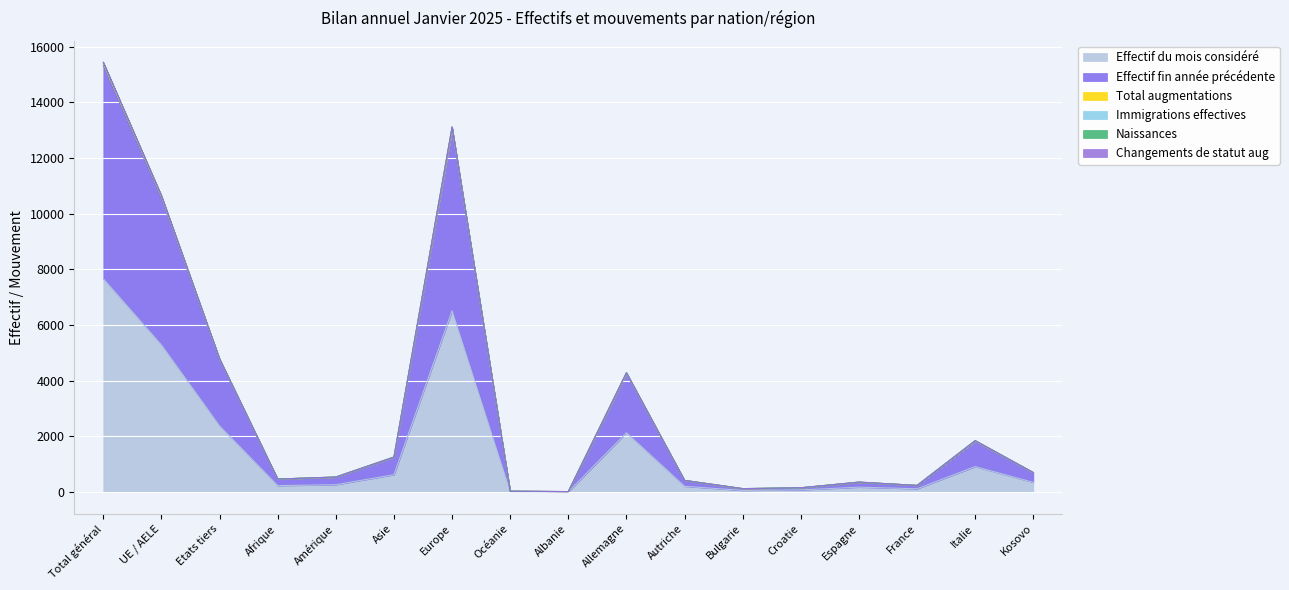

At which category is the sum across all series the highest?

Total général